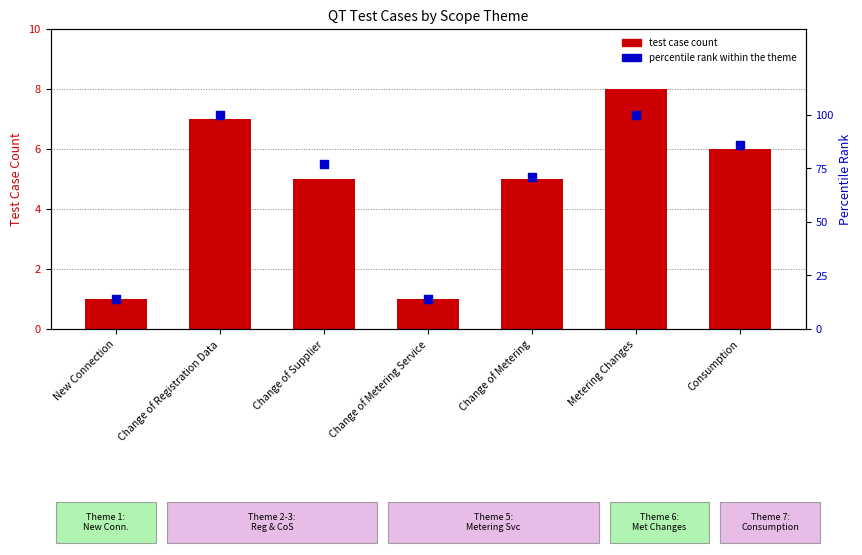

Is the value of test case count at New Connection greater than the value of percentile rank within the theme at Metering Changes?

No